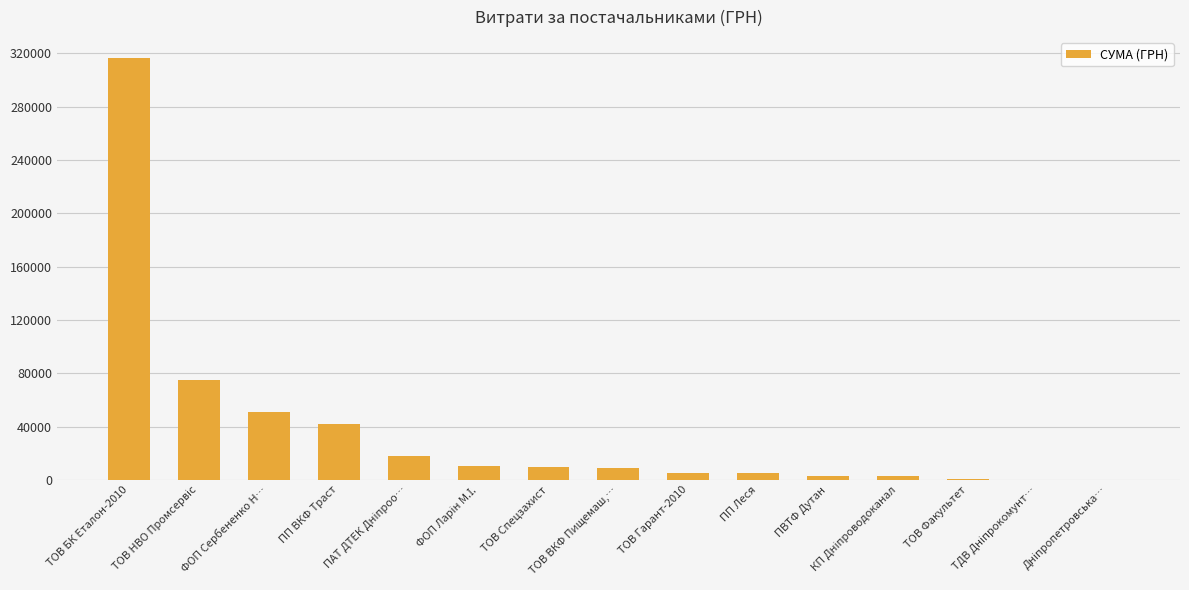

What is the greatest value displayed?

316240.3